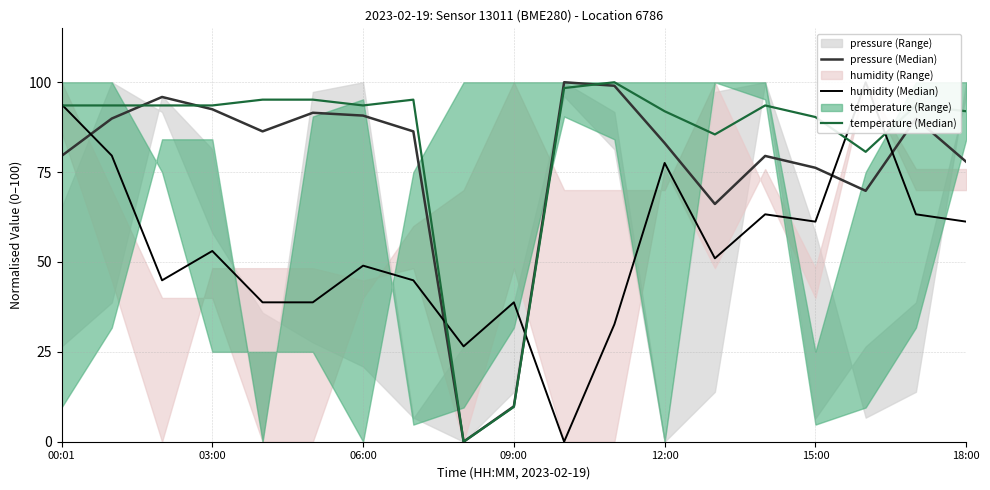

What is the label of the 15th point from the left?

14